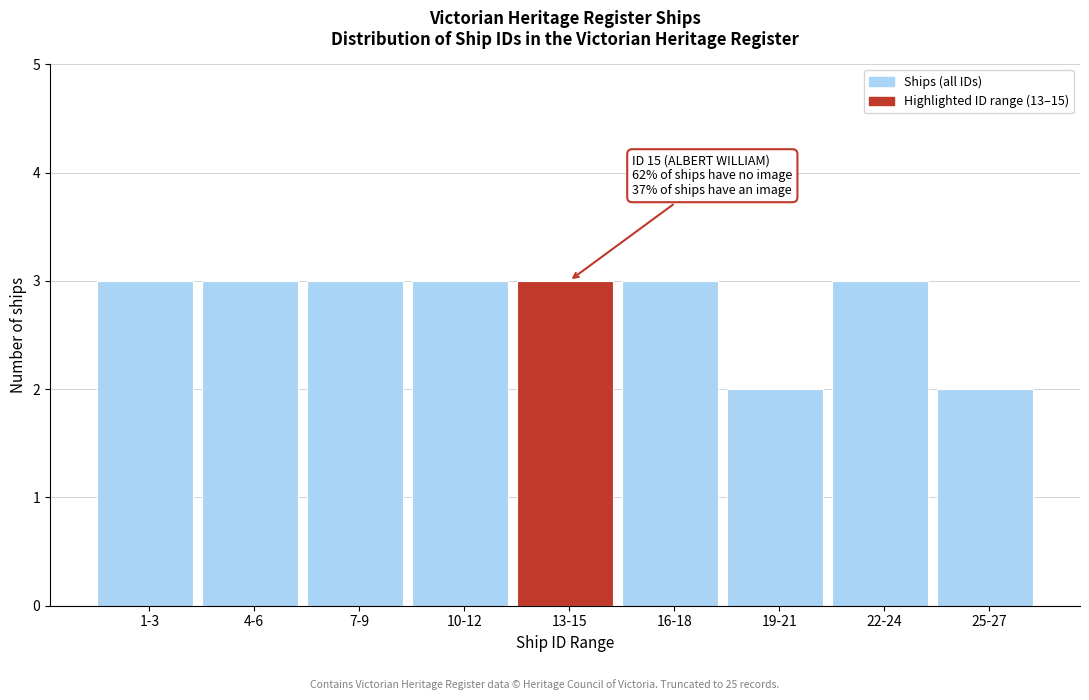

Reading left to right, extract all data points from this chart.

1-3=3	4-6=3	7-9=3	10-12=3	13-15=3	16-18=3	19-21=2	22-24=3	25-27=2